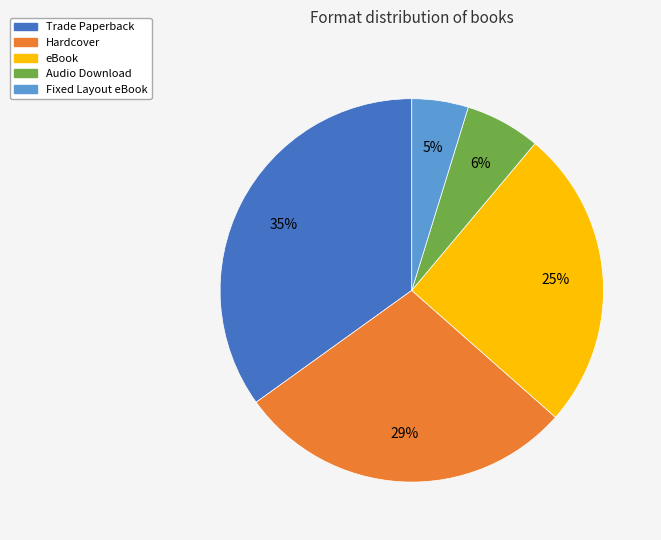

Do Trade Paperback and eBook together represent more than half of the pie?

Yes